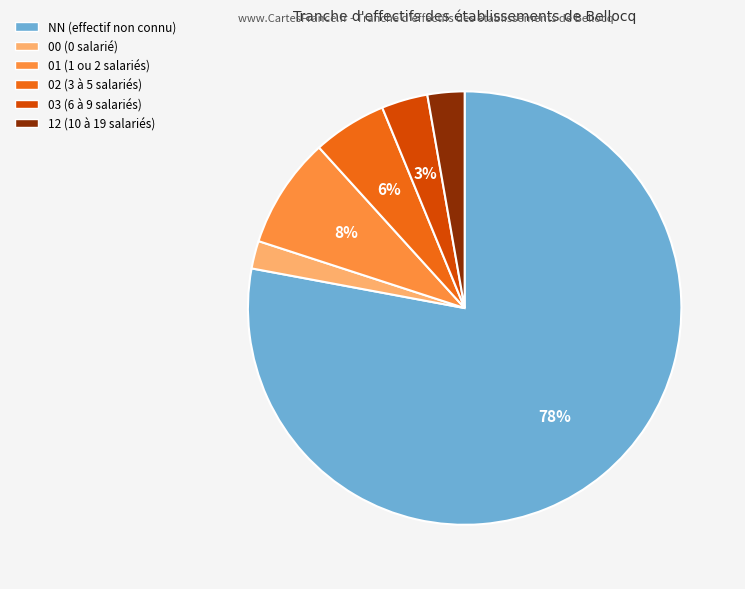

Is the sum of NN and 03 greater than half?

Yes